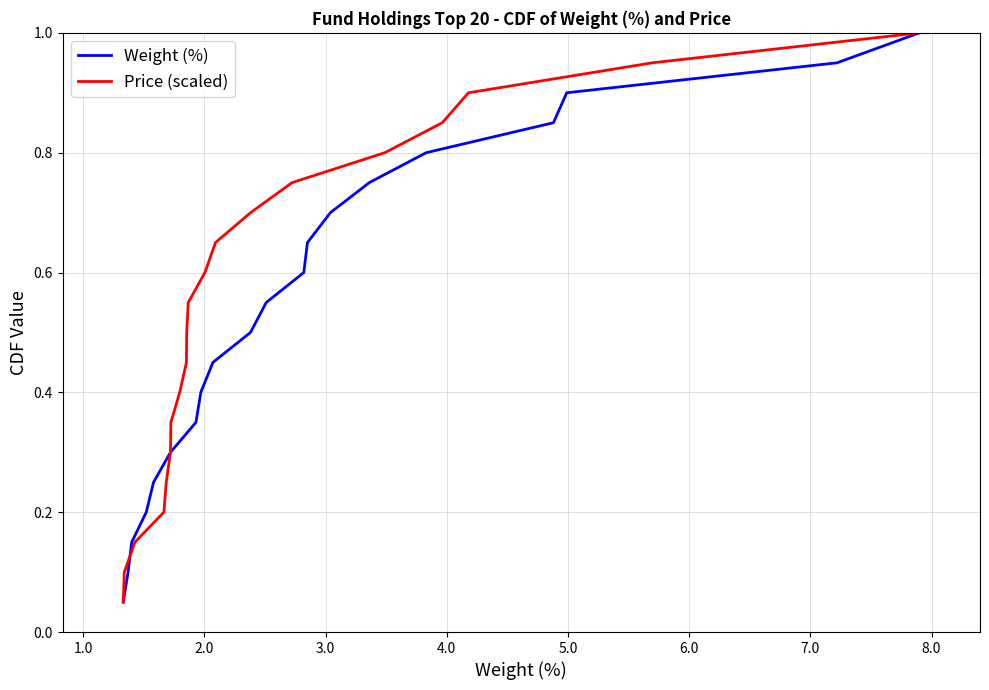

What is the highest value of the Price (scaled) series?

1.0